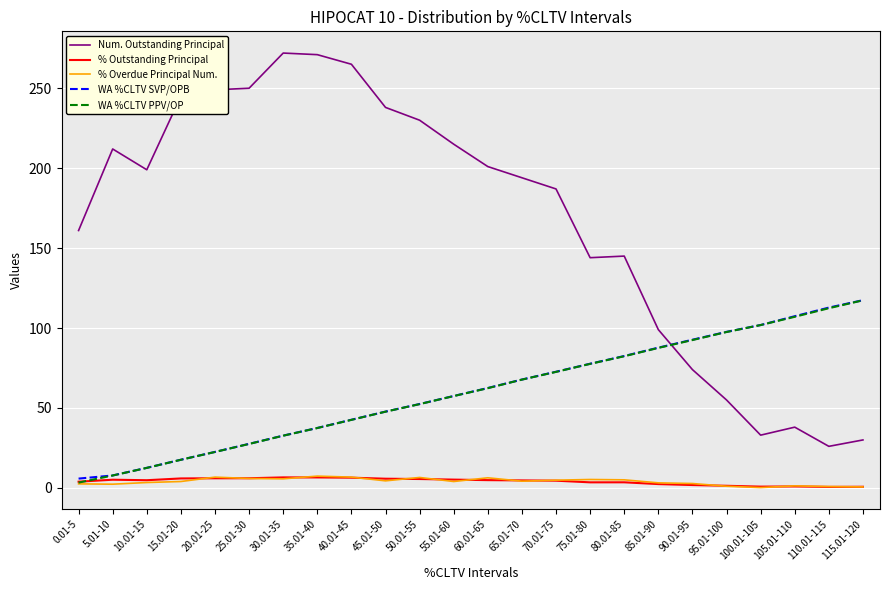

Between which two adjacent categories do Num. Outstanding Principal and WA %CLTV PPV/OP first intersect?

85.01-90 and 90.01-95